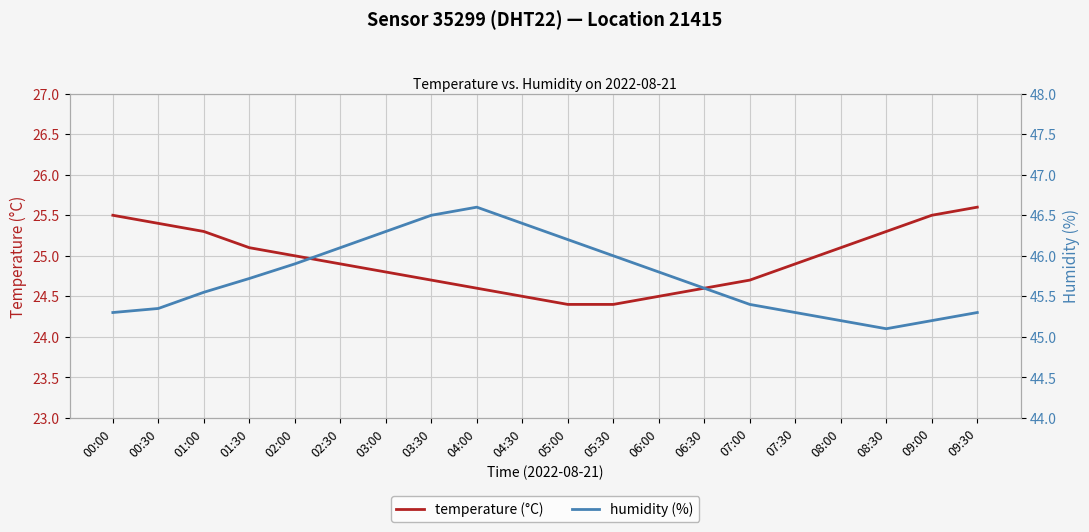

What is the sum of all humidity (%) values?

914.8